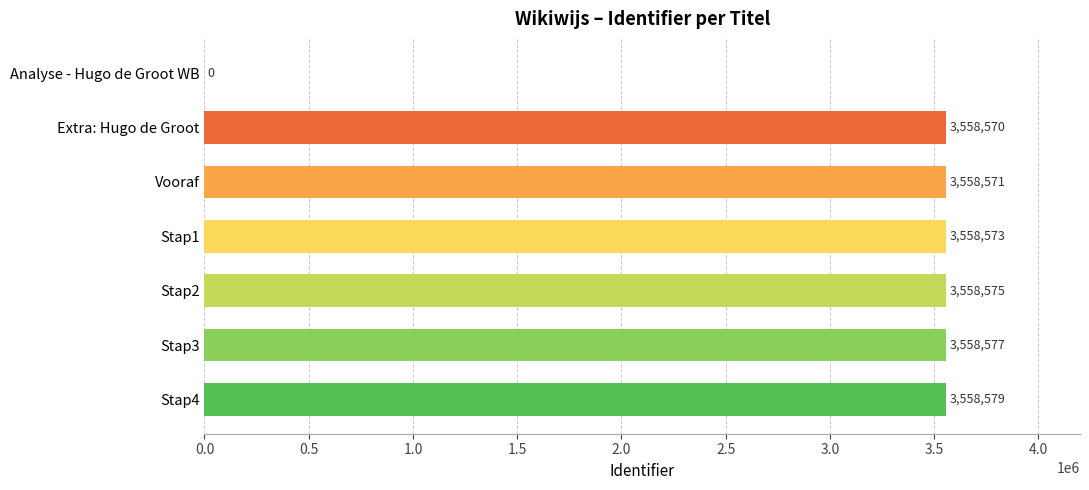

What is the sum of all values?

21351445